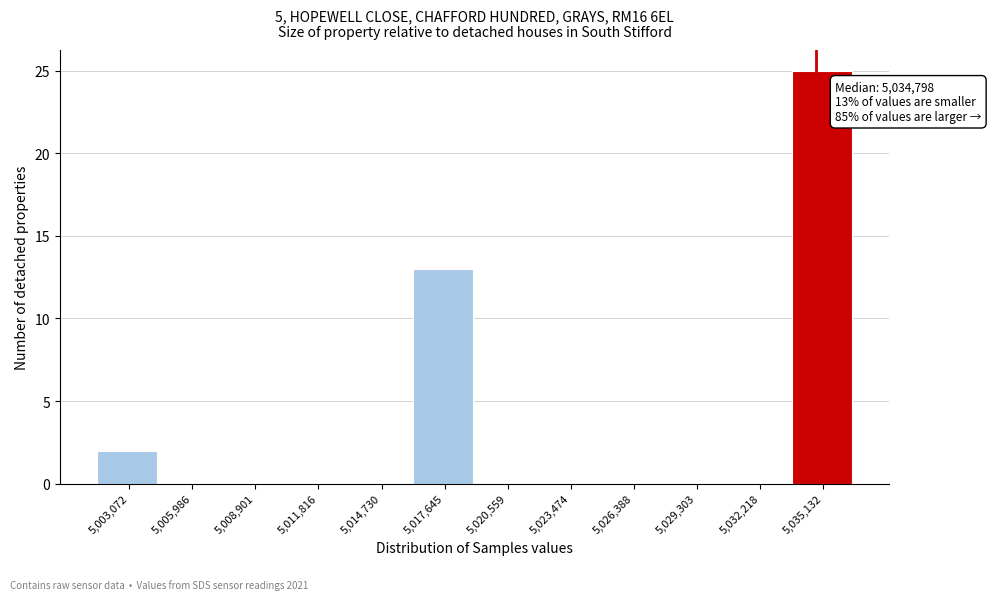

Which range on the x-axis has the tallest bar?

5033500 to 5036500